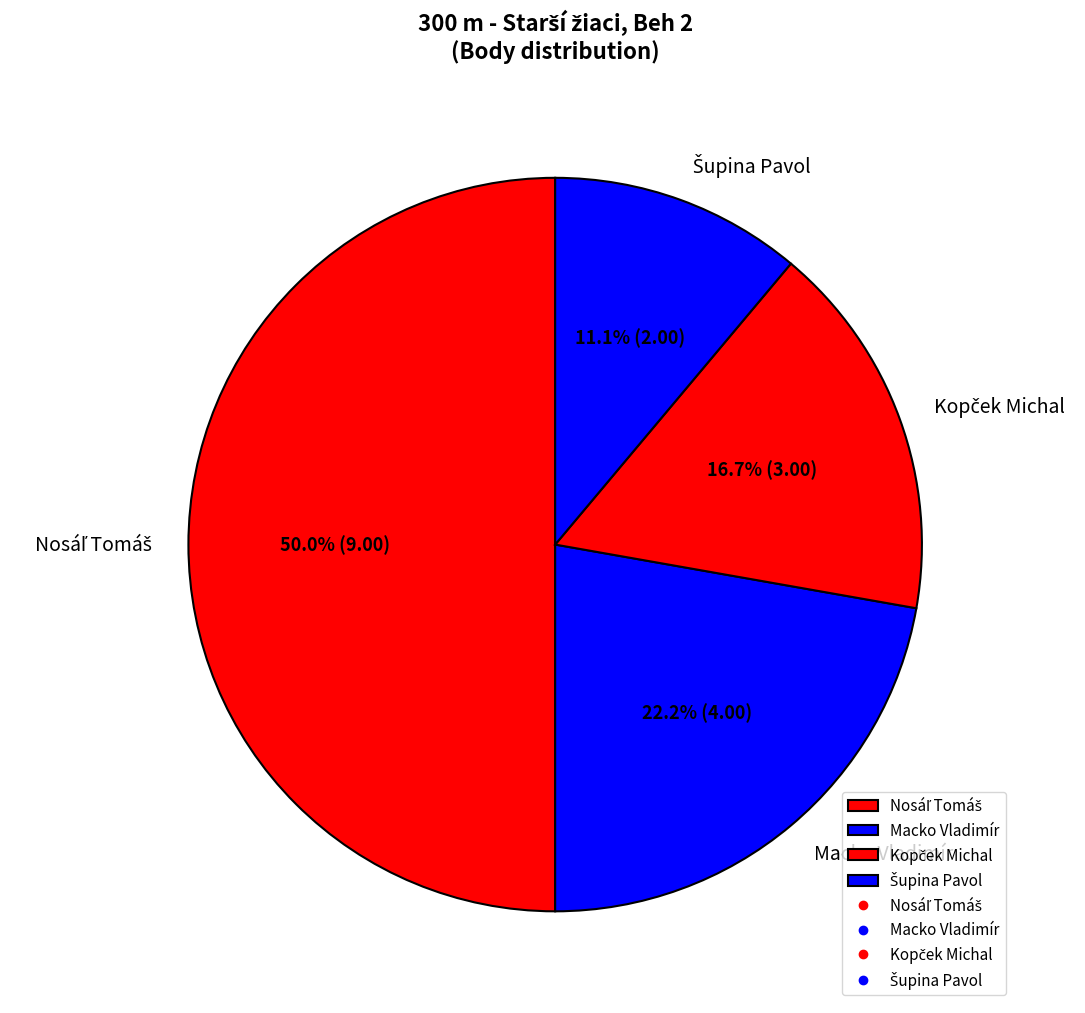

Does Macko Vladimír represent more than half of the total?

No